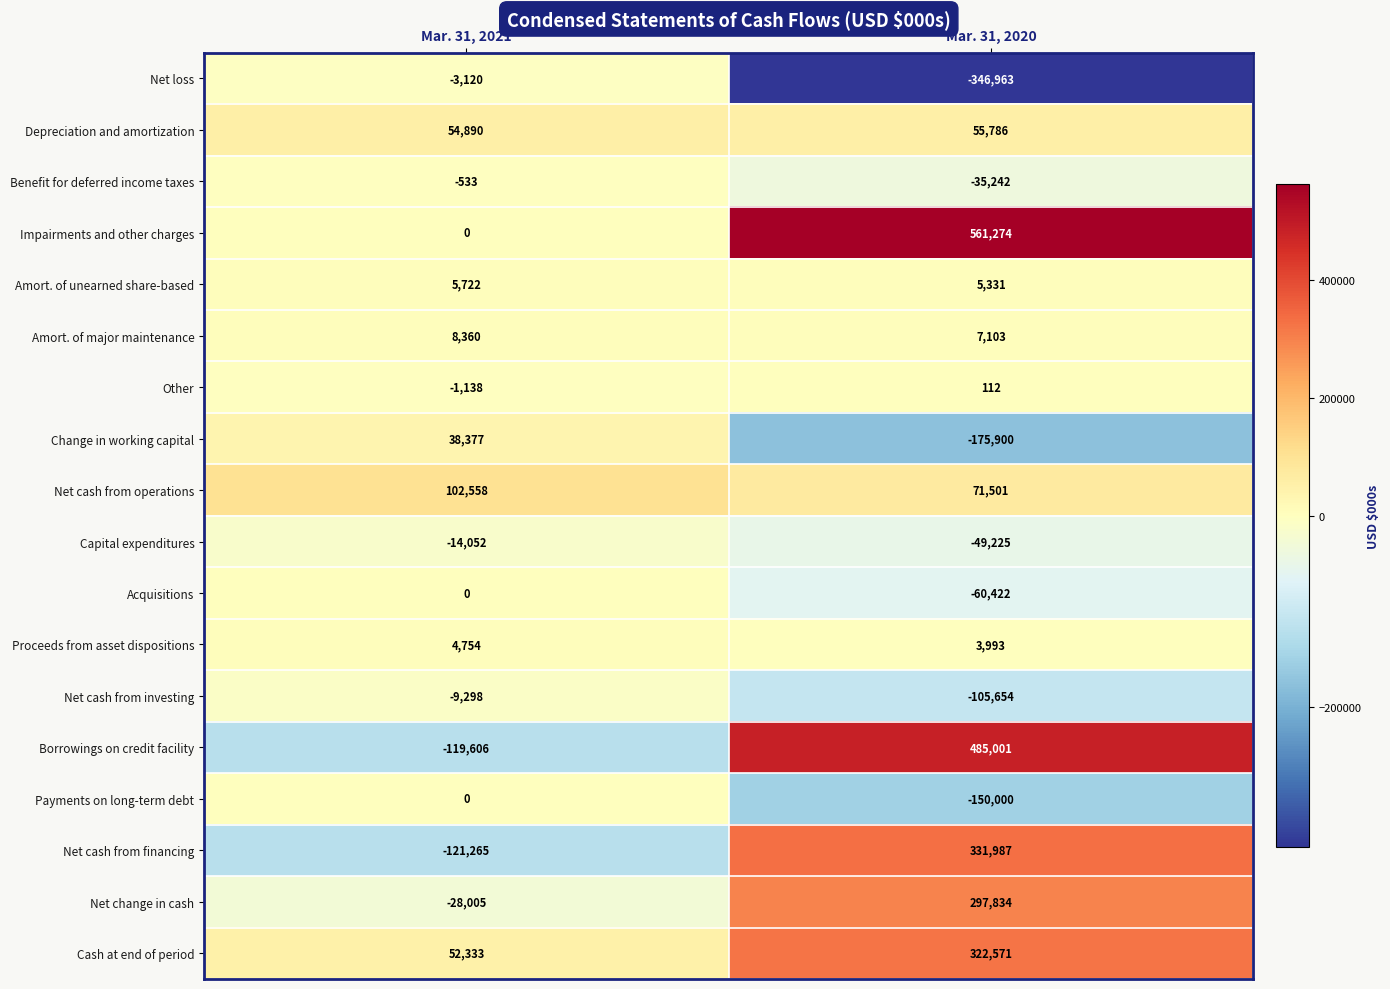

At which category is the sum across all series the highest?

Mar. 31, 2020